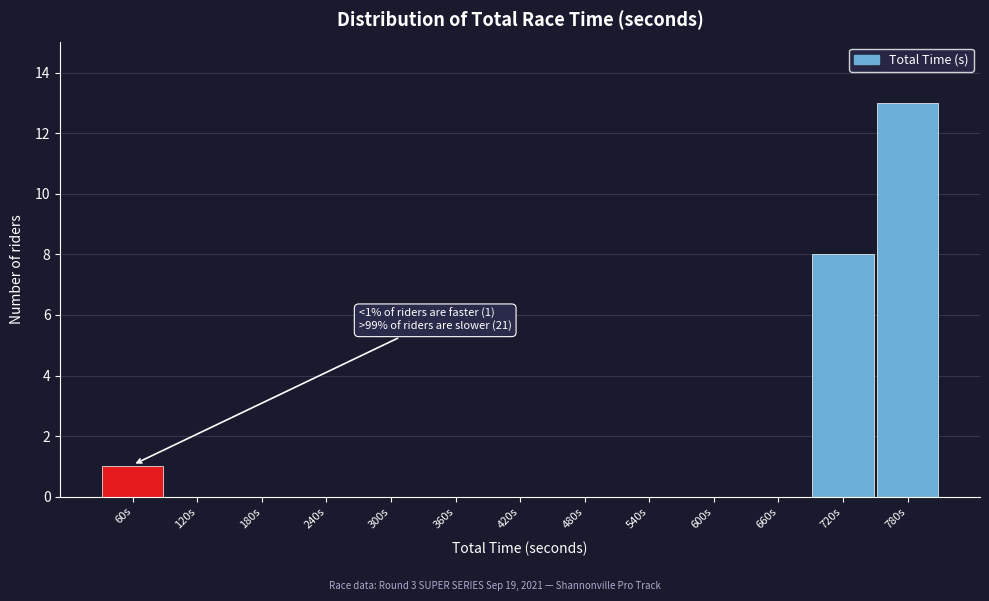

Reading left to right, list all the values displayed in this chart.

60s=1	120s=0	180s=0	240s=0	300s=0	360s=0	420s=0	480s=0	540s=0	600s=0	660s=0	720s=8	780s=13